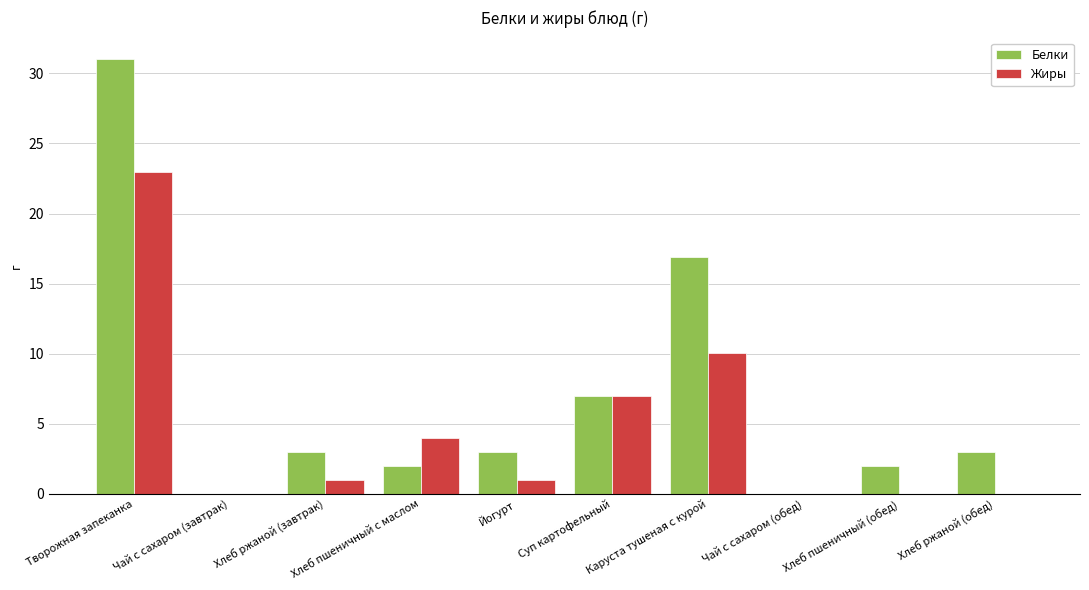

At which label does Белки first exceed 3?

Творожная запеканка